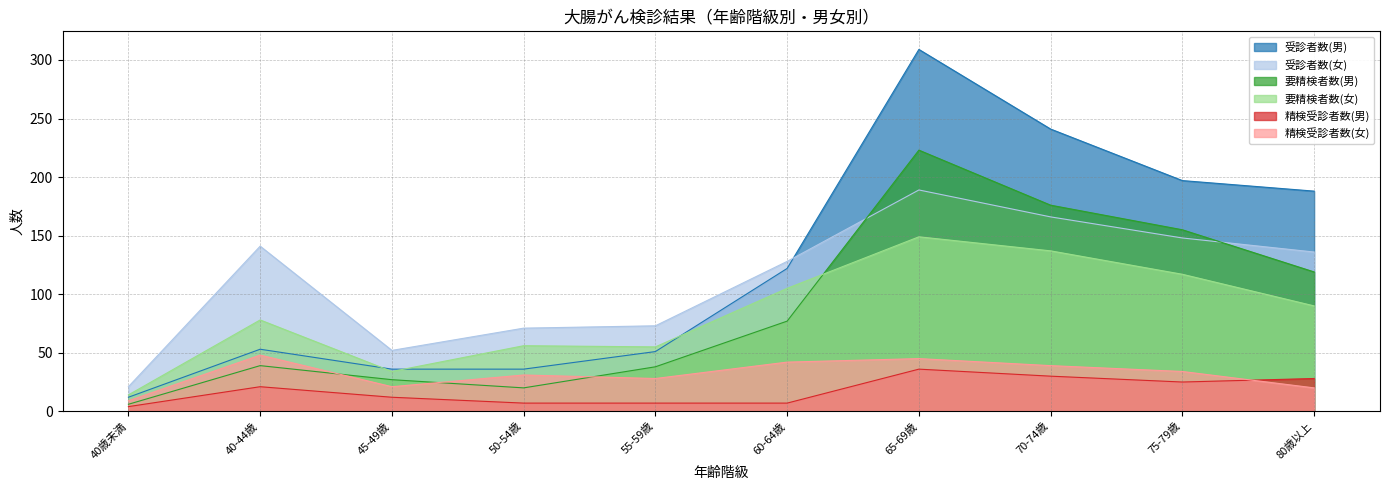

Is the value of 受診者数(女) at 70-74歳 greater than the value of 精検受診者数(男) at 70-74歳?

Yes